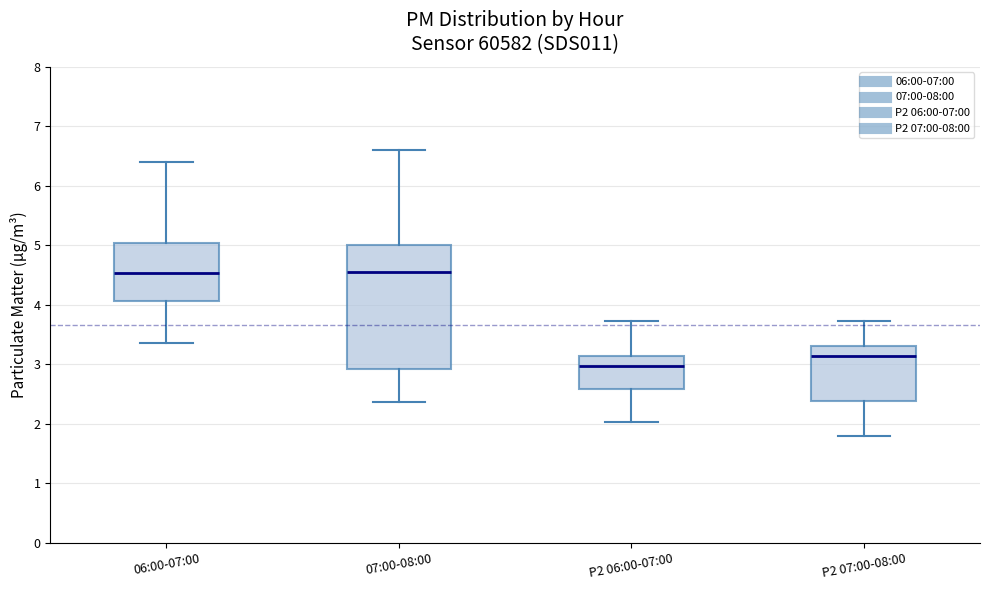

Reading left to right, transcribe this box plot: for each box, give where its median line is, the range the box spans, and where its two whiskers end, as read against the y-axis. The values are not printed on the chart, so give them approximately, as read against the axis.

06:00-07:00: median 4.5, box 4.1 to 5.0, whiskers 3.4 to 6.4
07:00-08:00: median 4.6, box 2.9 to 5.0, whiskers 2.4 to 6.6
P2 06:00-07:00: median 3.0, box 2.6 to 3.1, whiskers 2.0 to 3.7
P2 07:00-08:00: median 3.1, box 2.4 to 3.3, whiskers 1.8 to 3.7